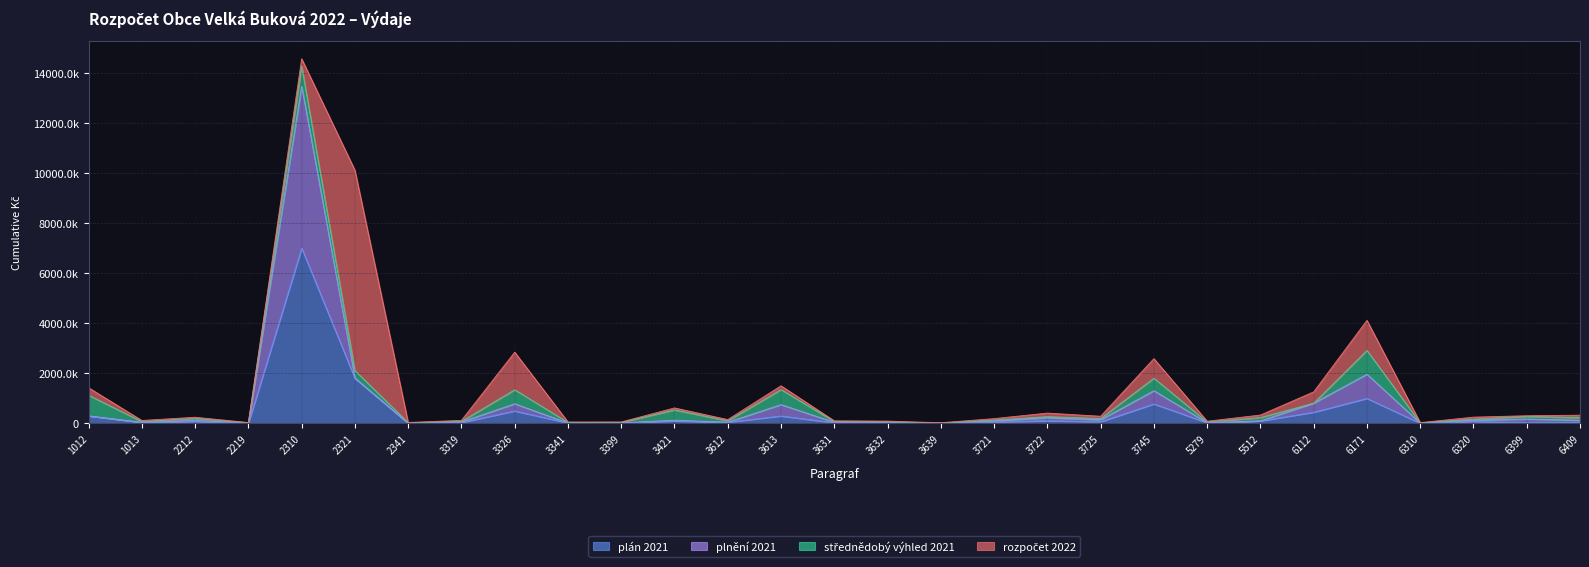

Does the chart have visible grid lines?

Yes